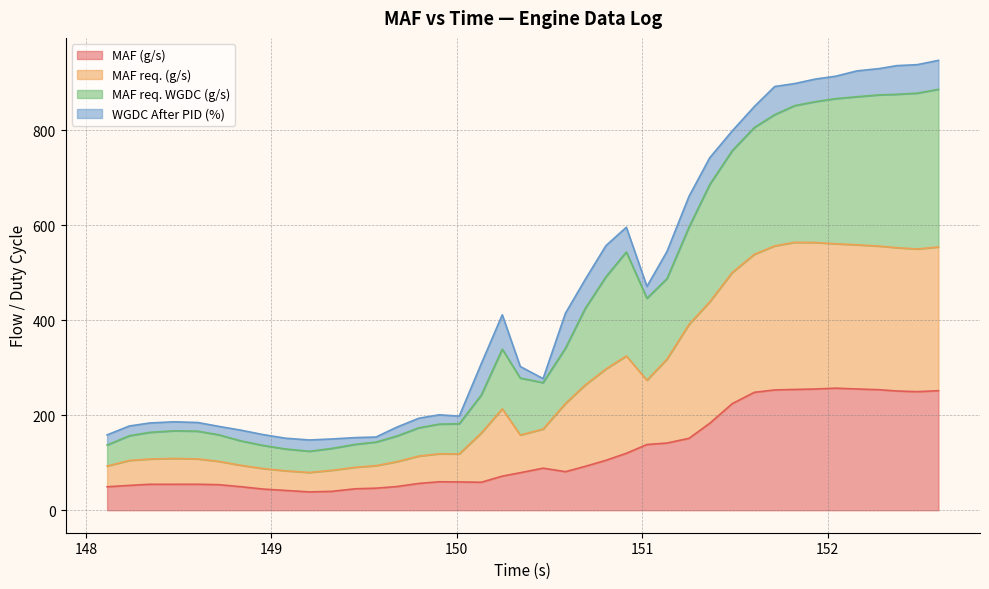

What is the minimum value for MAF (g/s)?

38.6